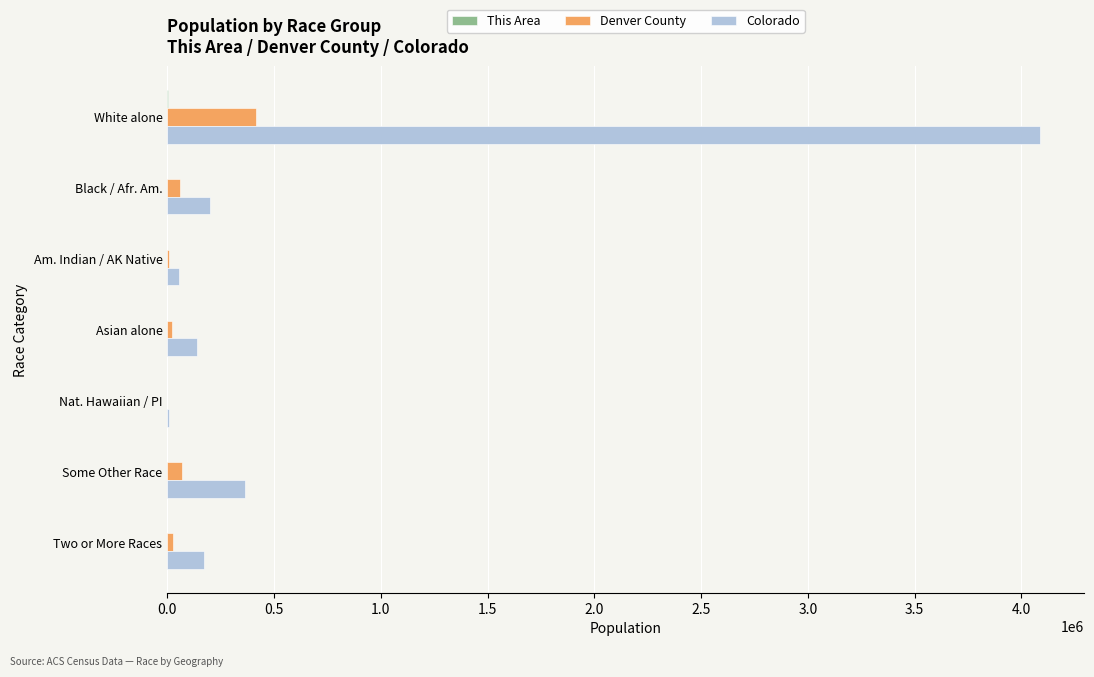

Where is Colorado nearest to the value 2047912?

Some Other Race